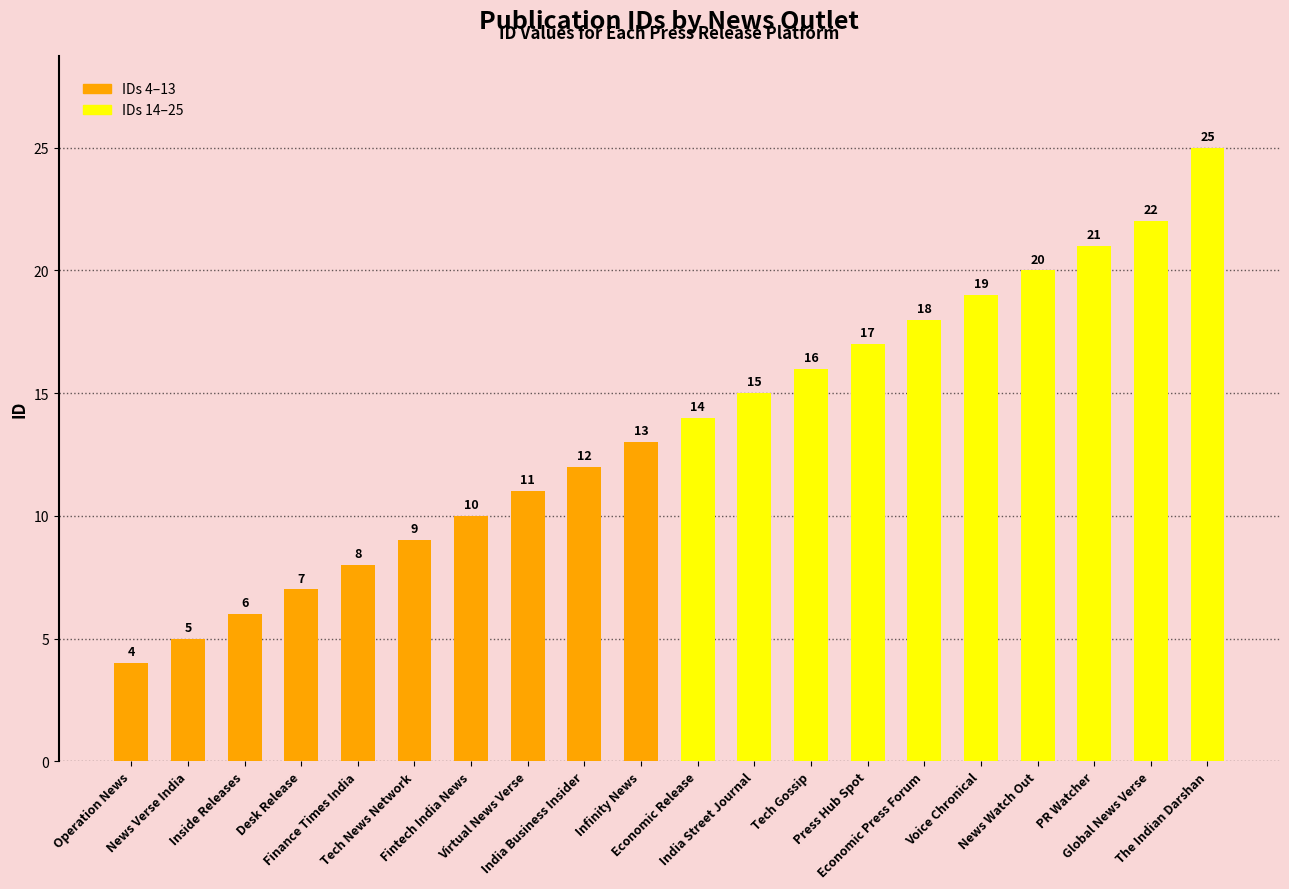

List the labels in order of value, smallest first.

Operation News, News Verse India, Inside Releases, Desk Release, Finance Times India, Tech News Network, Fintech India News, Virtual News Verse, India Business Insider, Infinity News, Economic Release, India Street Journal, Tech Gossip, Press Hub Spot, Economic Press Forum, Voice Chronical, News Watch Out, PR Watcher, Global News Verse, The Indian Darshan